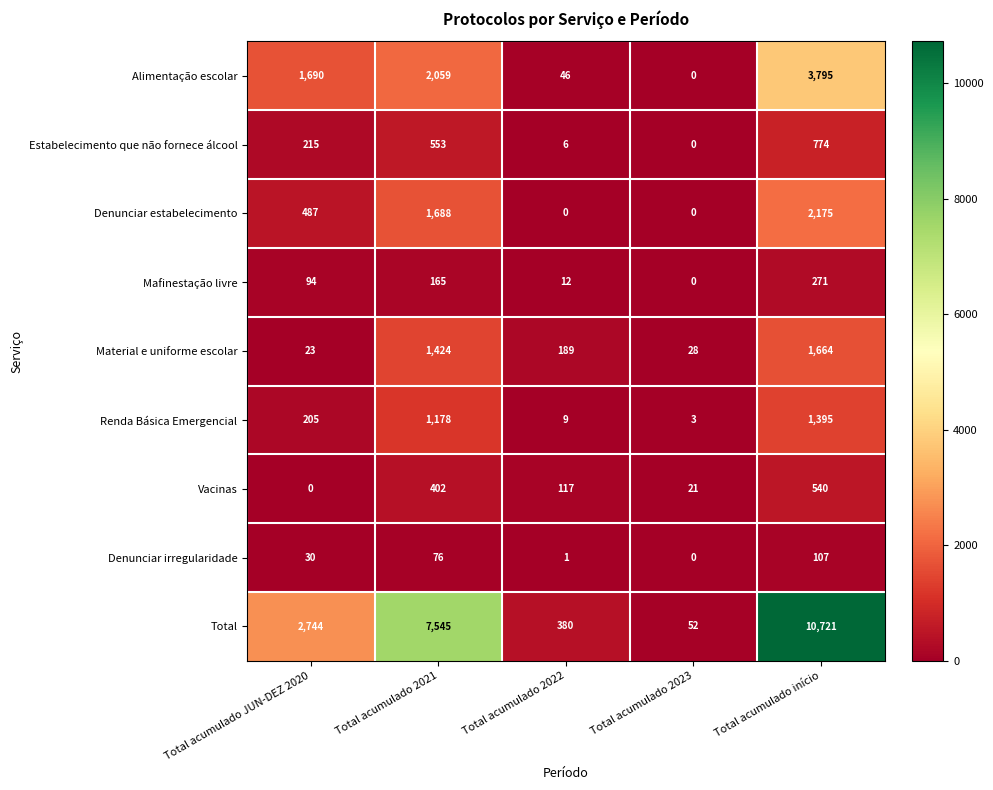

Is it true that Vacinas equals 675 at Total acumulado 2021?

False